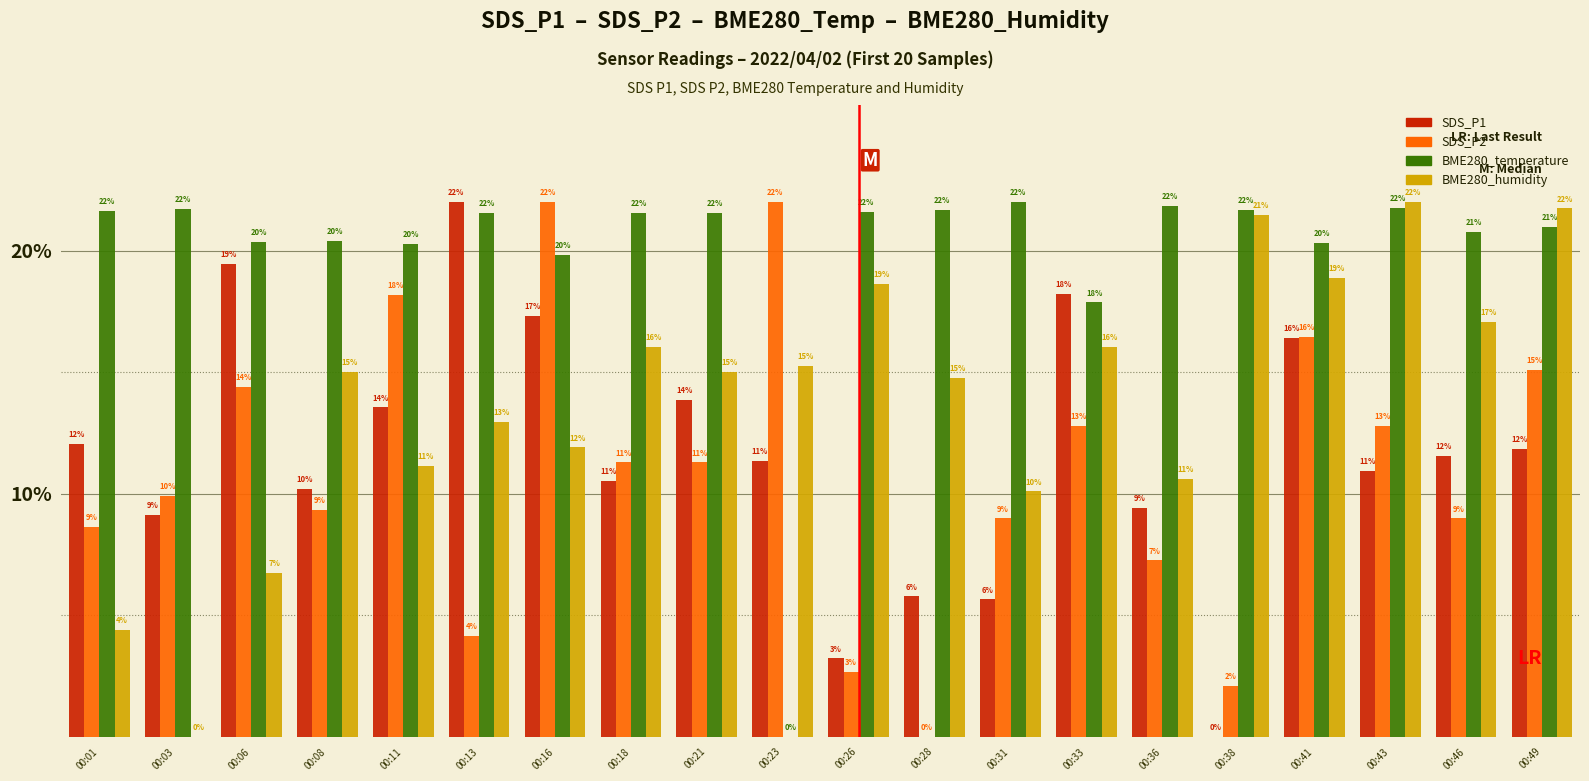

What is the maximum value shown in the chart?

22.0